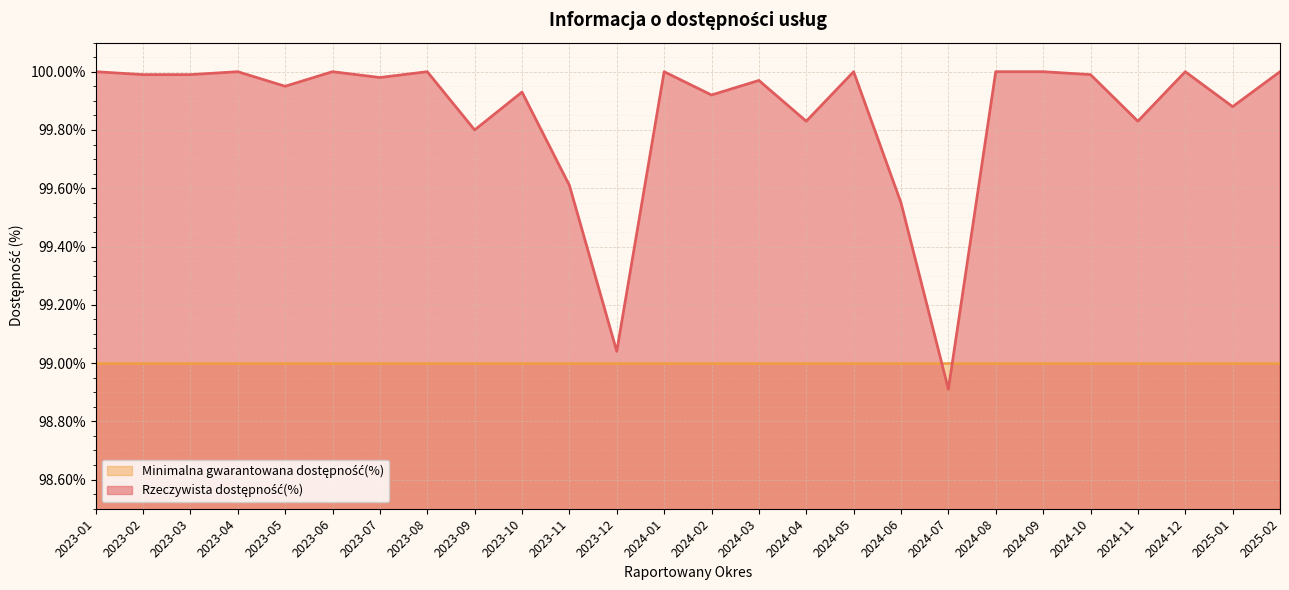

Reading right to left, what are all the values shown in this chart?

2025-02=1.0	2025-01=1.0	2024-12=1.0	2024-11=1.0	2024-10=1.0	2024-09=1.0	2024-08=1.0	2024-07=1.0	2024-06=1.0	2024-05=1.0	2024-04=1.0	2024-03=1.0	2024-02=1.0	2024-01=1.0	2023-12=1.0	2023-11=1.0	2023-10=1.0	2023-09=1.0	2023-08=1.0	2023-07=1.0	2023-06=1.0	2023-05=1.0	2023-04=1.0	2023-03=1.0	2023-02=1.0	2023-01=1.0